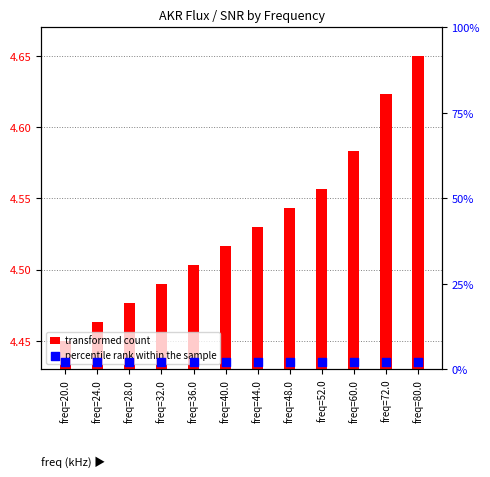

Which series has the largest total across all categories?

transformed count